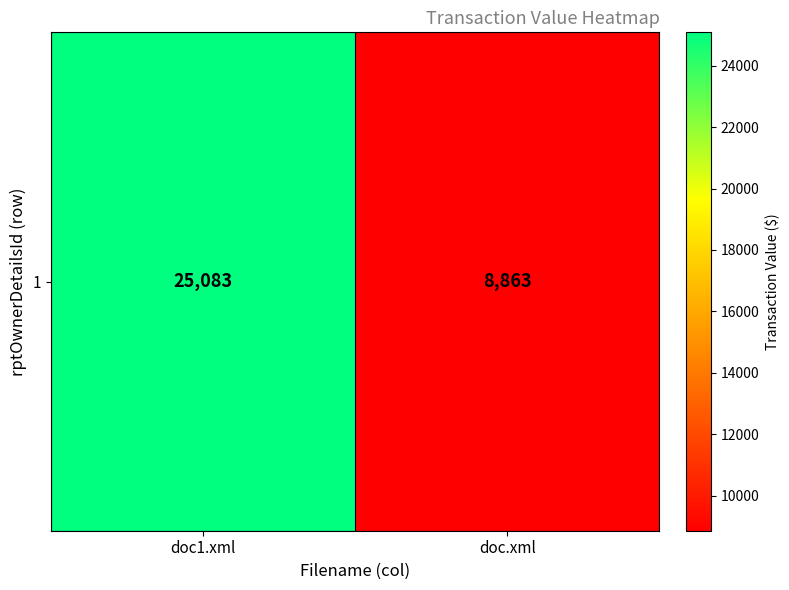

The chart shows a value of 8863 at doc.xml. True or false?

True